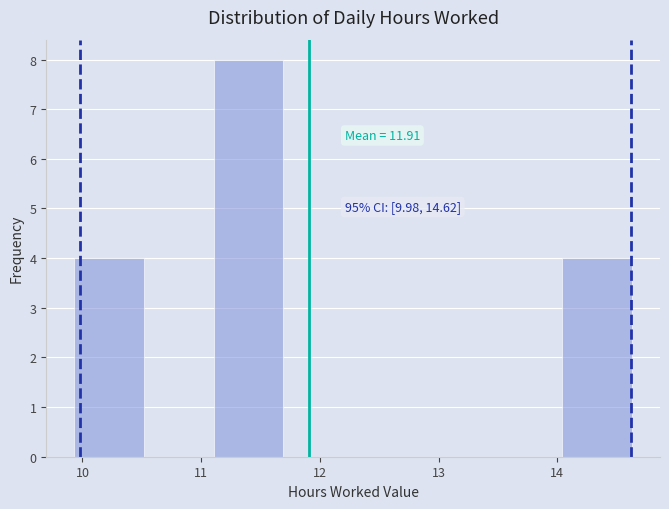

Which range on the x-axis has the tallest bar?

11.1 to 11.7